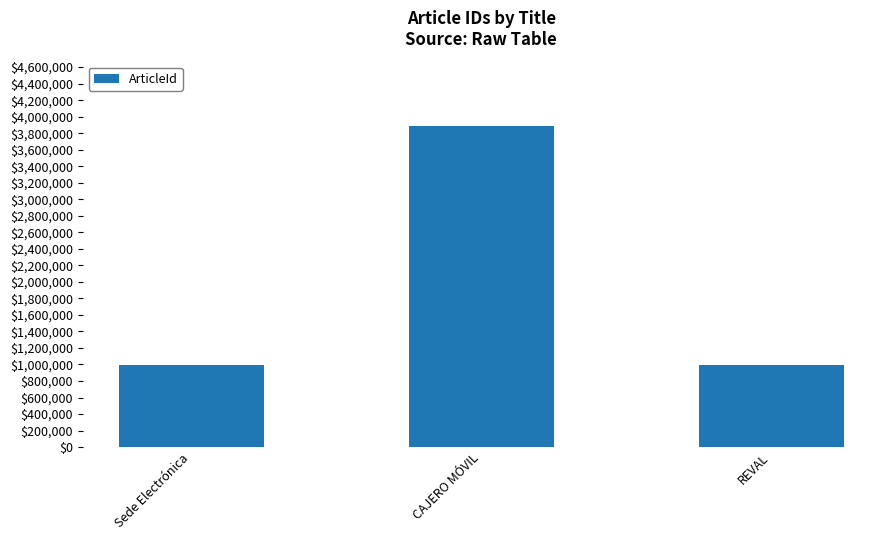

Where is the data nearest to the value 2439521?

REVAL